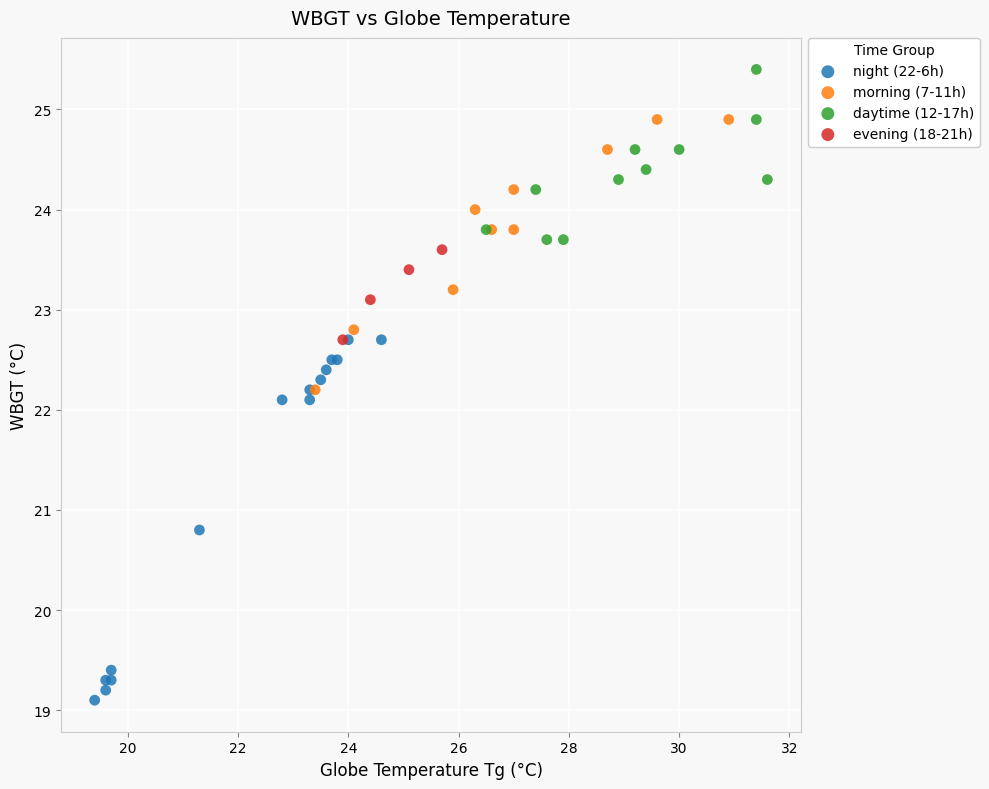

Which series has the largest Y range (max minus min)?

night (22-6h)